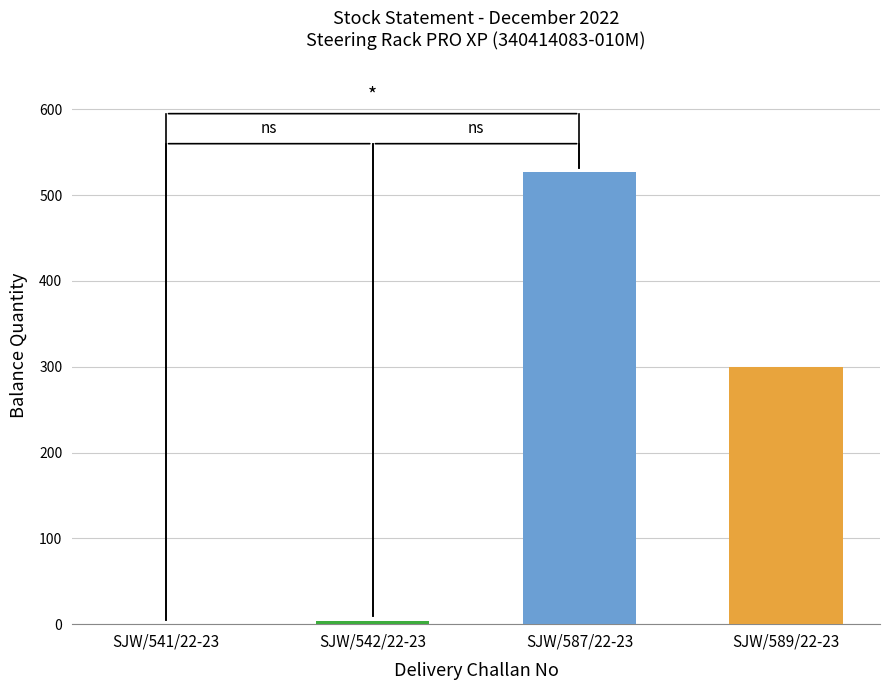

The value at SJW/542/22-23 is 1. True or false?

False